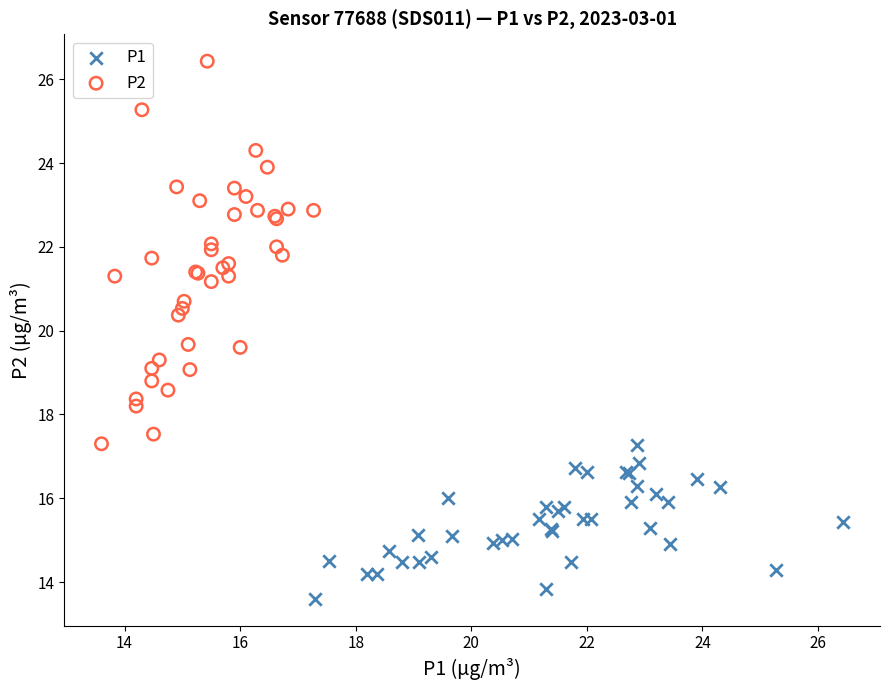

Which series reaches the maximum Y coordinate?

P2